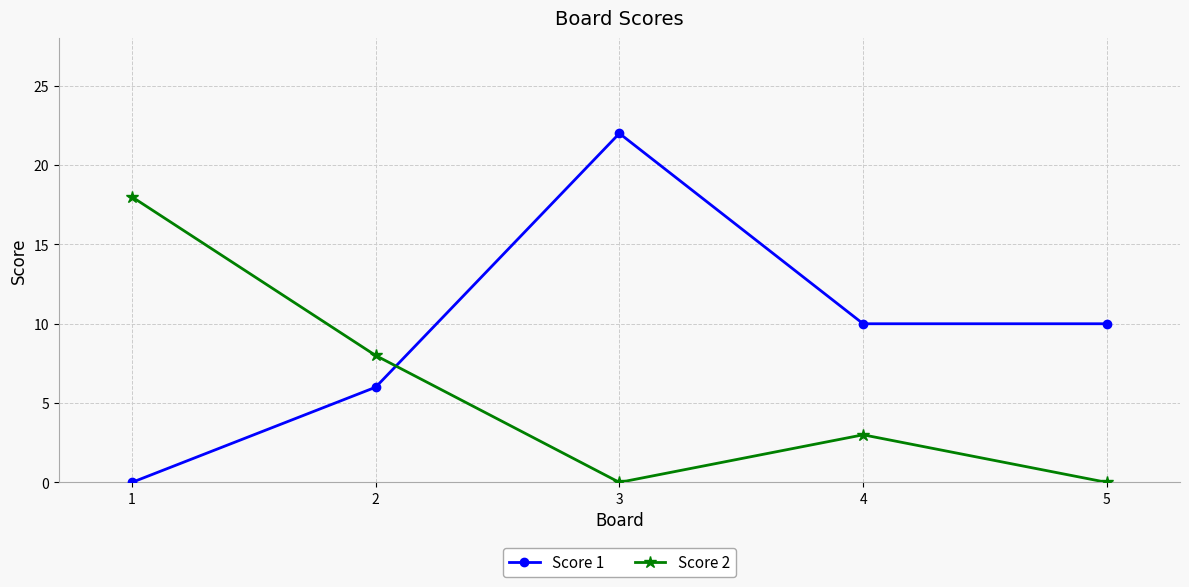

Reading left to right, list all the values displayed in this chart.

Score 1: 1=0	2=6	3=22	4=10	5=10
Score 2: 1=18	2=8	3=0	4=3	5=0